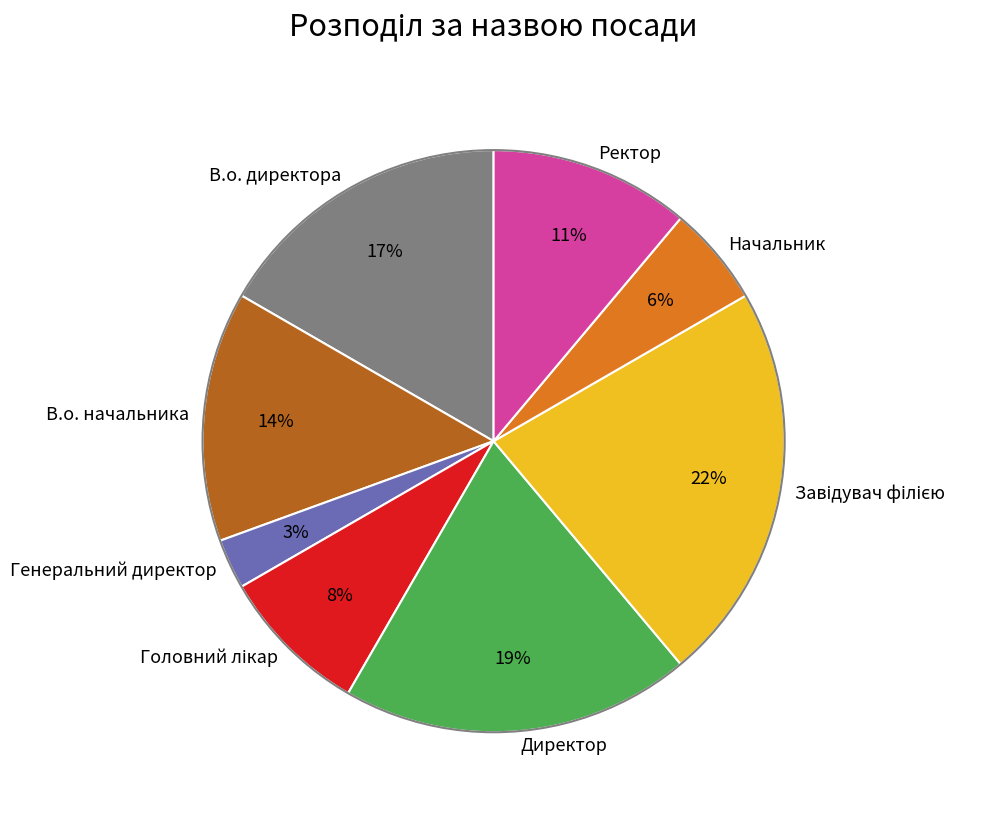

To the nearest percent, what percentage of the pie is В.о. директора?

17%